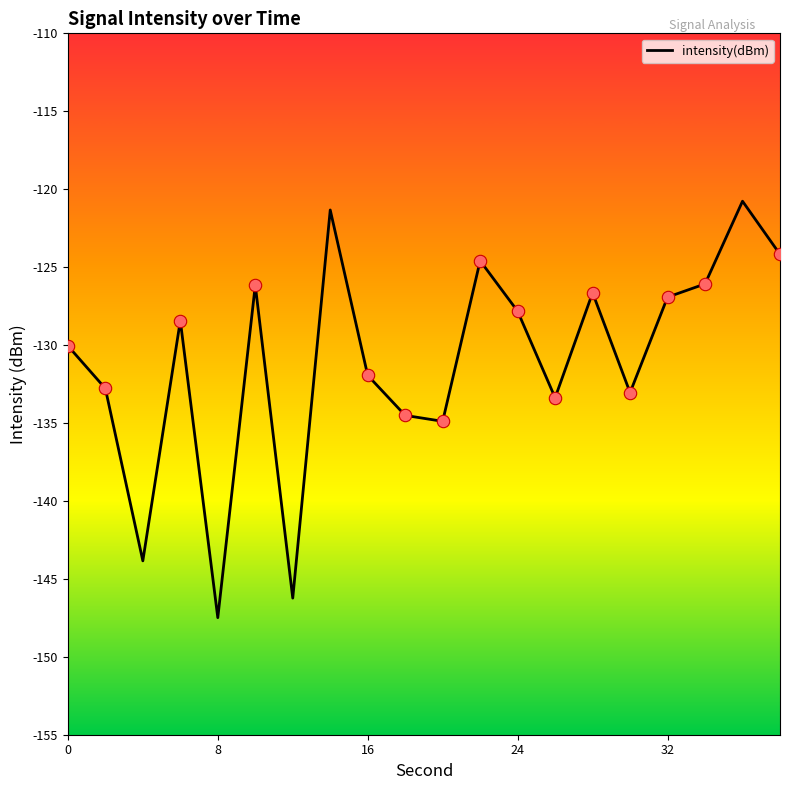

What is the minimum value shown in the chart?

-147.5